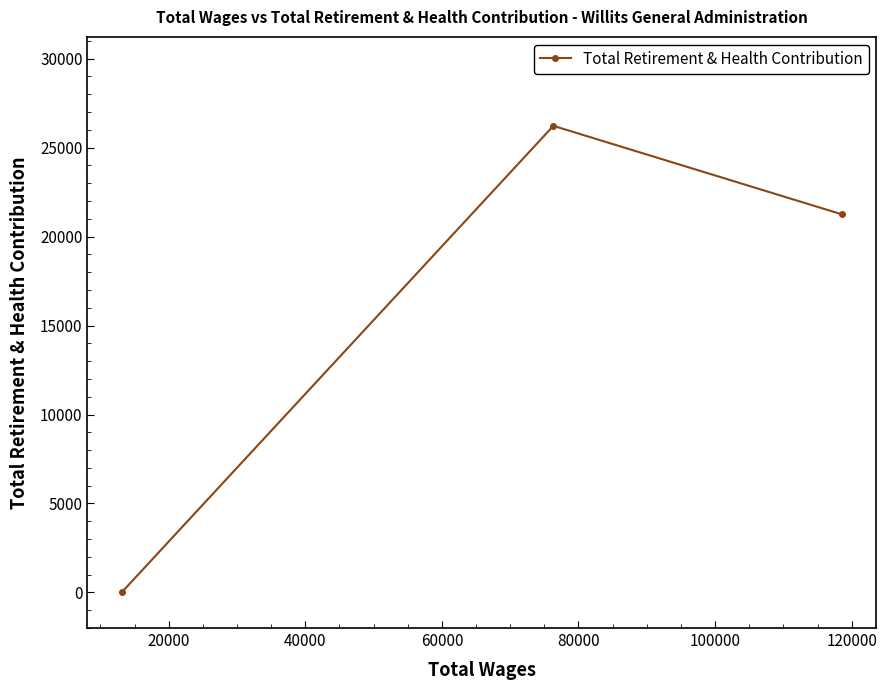

What is the difference between the maximum and minimum values?

26226